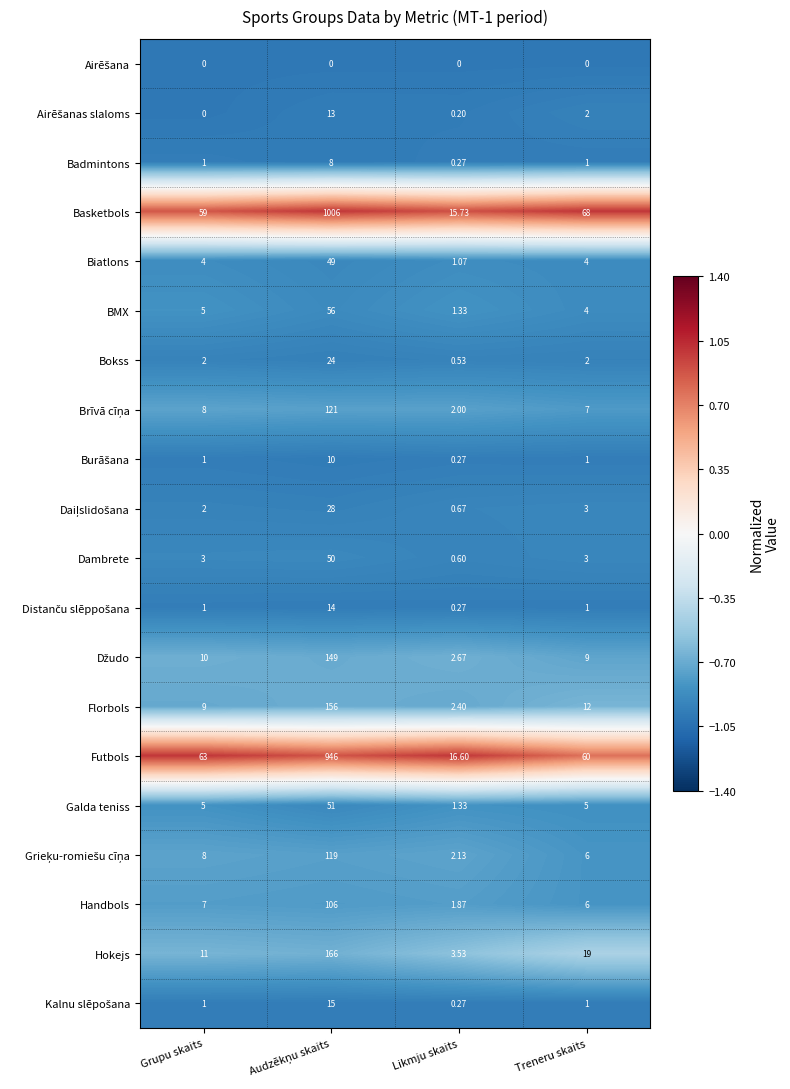

Which series has the largest range (max minus min)?

Basketbols